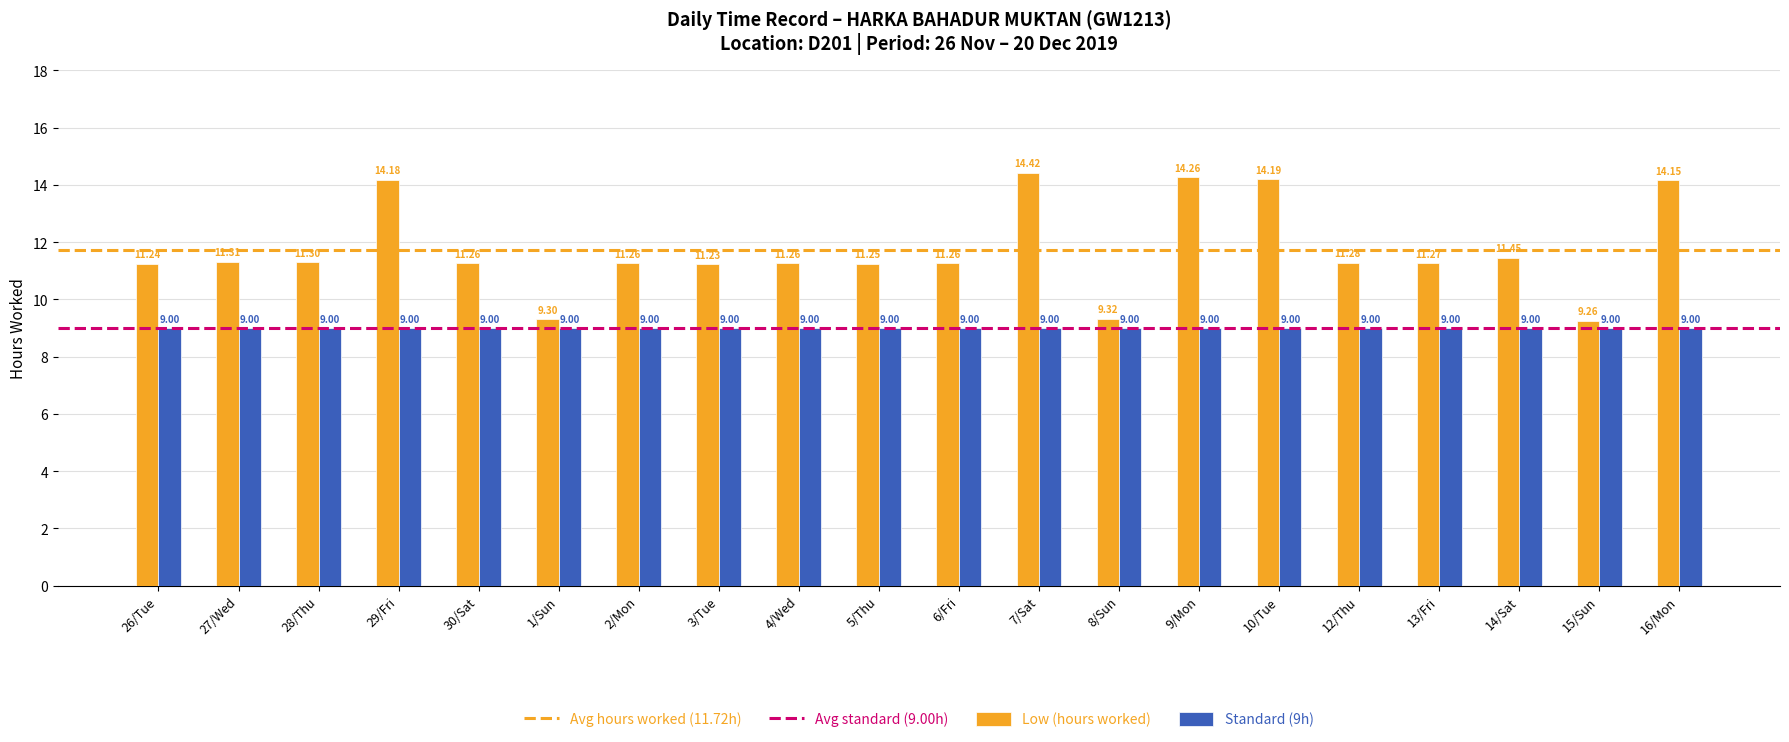

List the series in order of their overall mean, highest first.

Low (hours worked), Standard (9h)